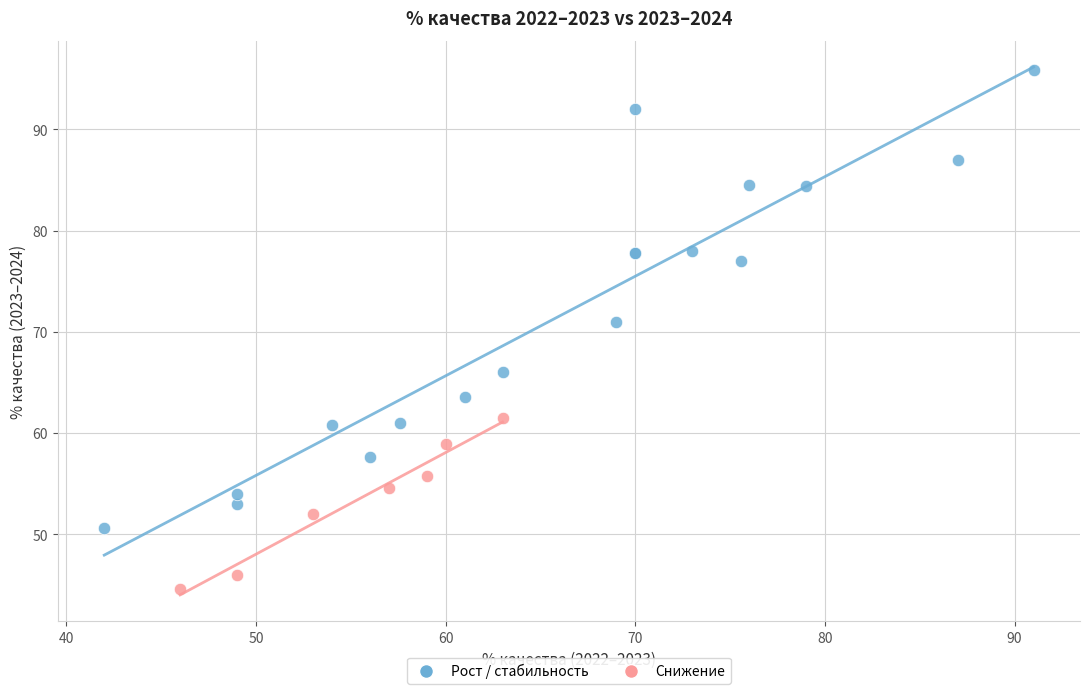

Which series contains the lowest Y value?

Снижение